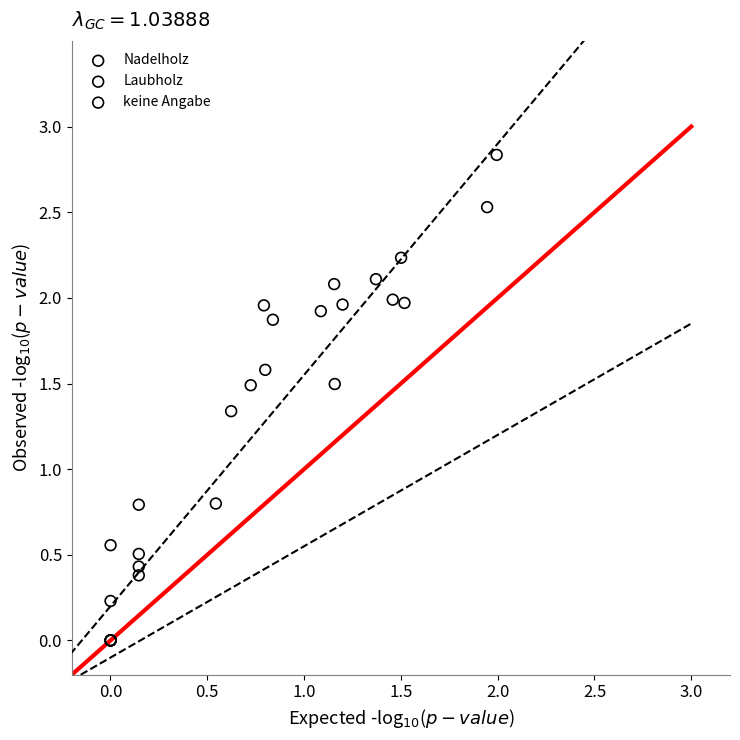

What are all the series names shown in the legend?

Nadelholz, Laubholz, keine Angabe